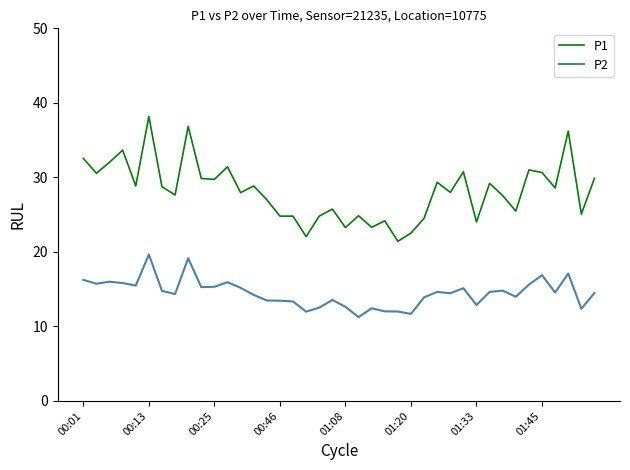

What is the maximum value shown in the chart?

38.2